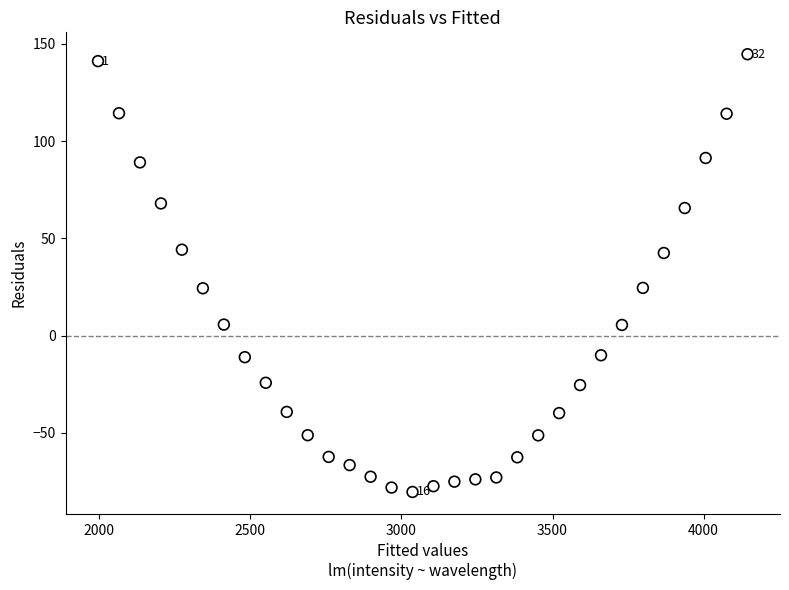

What is the range of X values (max minus min)?

2150.0